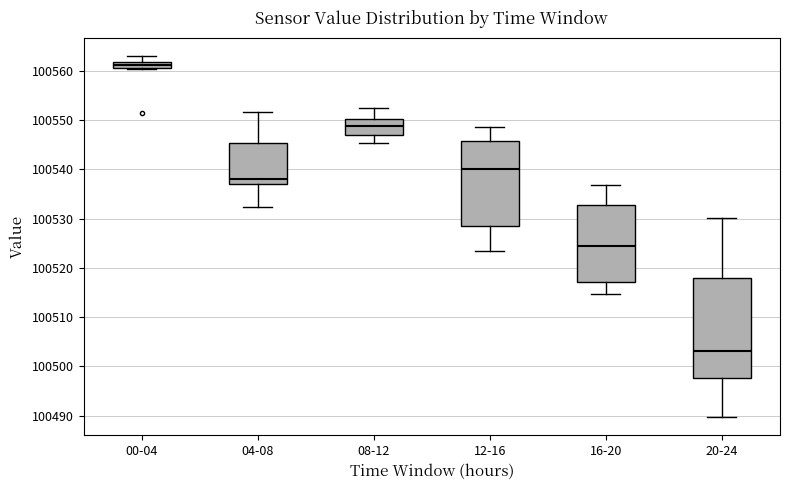

Where does the median line of the box for 20-24 sit on the y-axis? The values are not printed on the chart, so give them approximately, as read against the axis.

100503